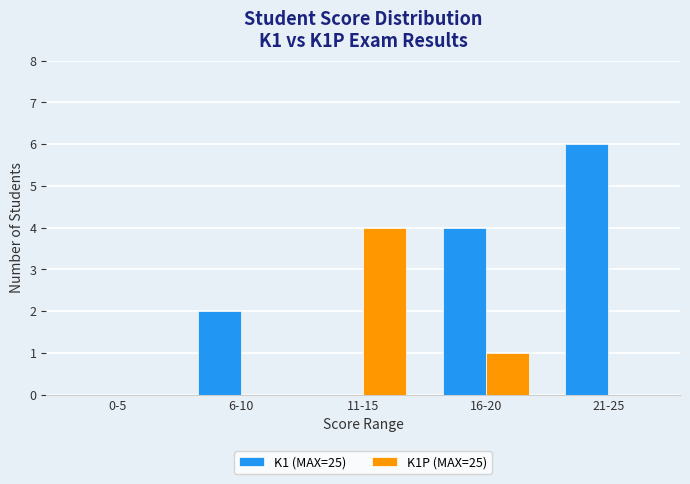

Which category has the highest value in the K1P (MAX=25) series?

11-15